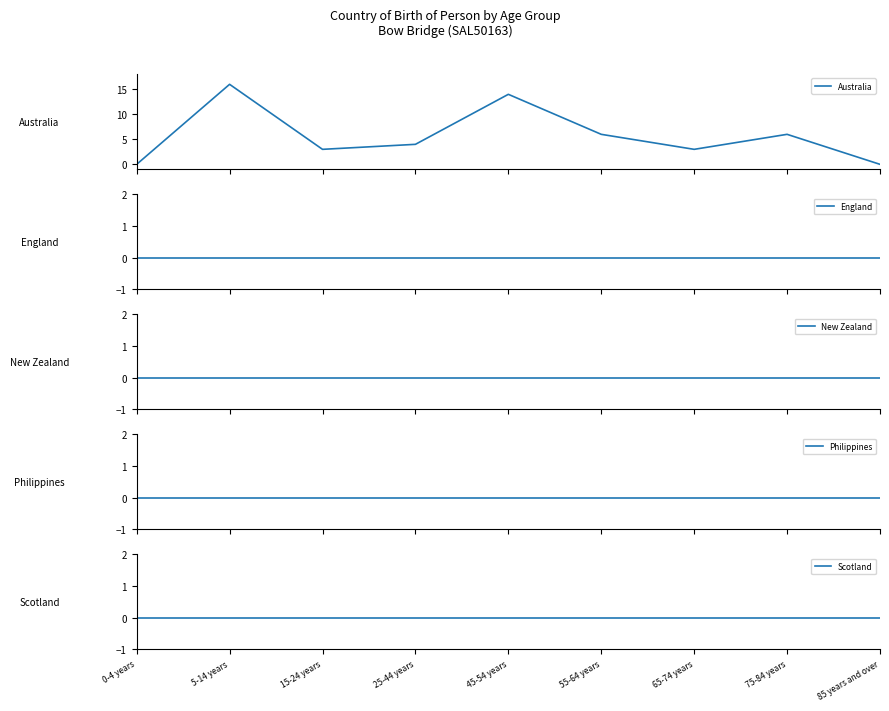

Which series has the largest total across all categories?

Australia